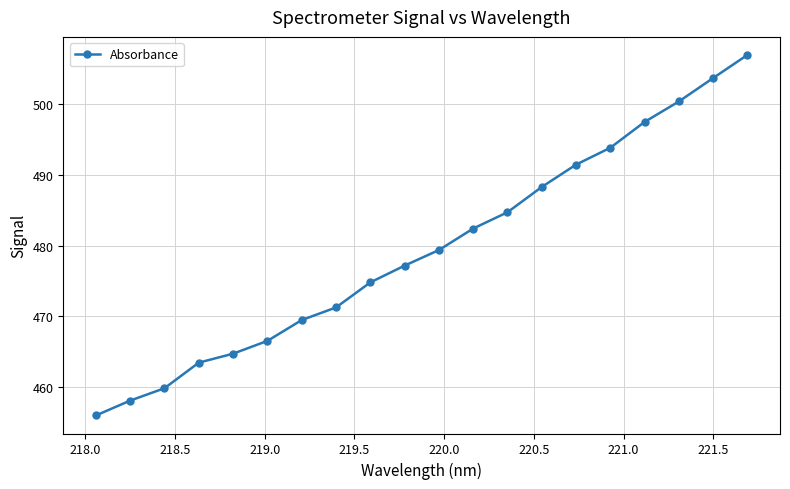

What is the average value?

479.5